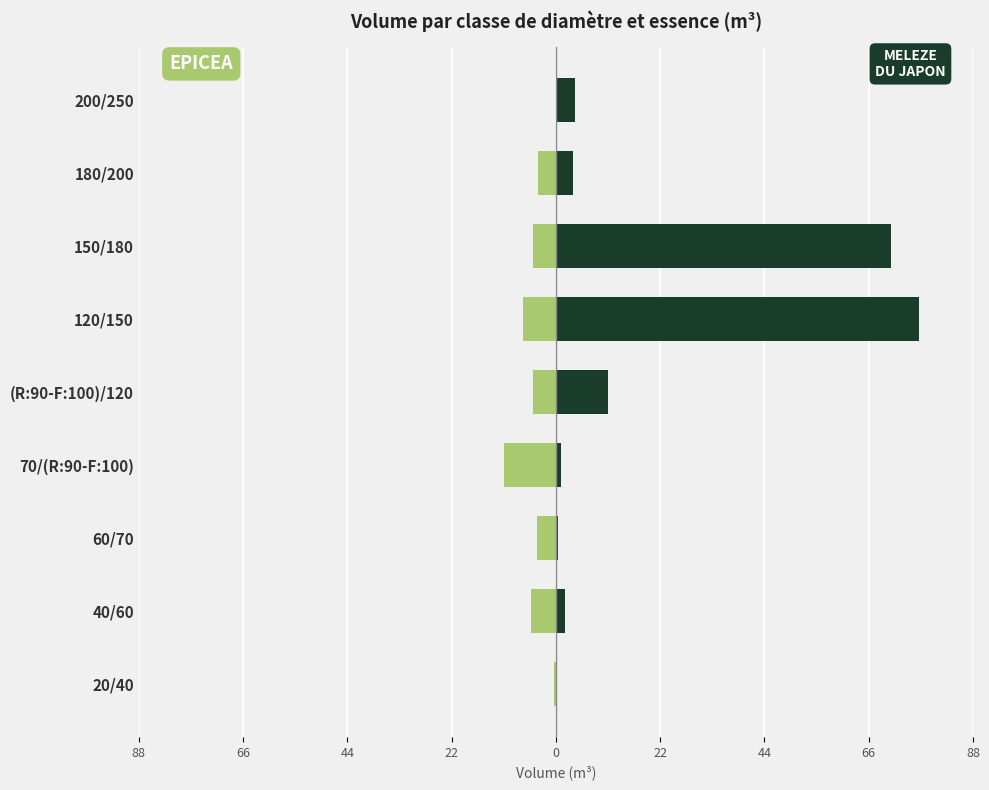

Reading left to right, extract all data points from this chart.

EPICEA: -0.4	-5.3	-3.9	-10.9	-4.8	-6.9	-4.8	-3.8	0.0
MELEZE DU JAPON: 0.2	1.8	0.4	1.1	10.9	76.3	70.6	3.5	4.1